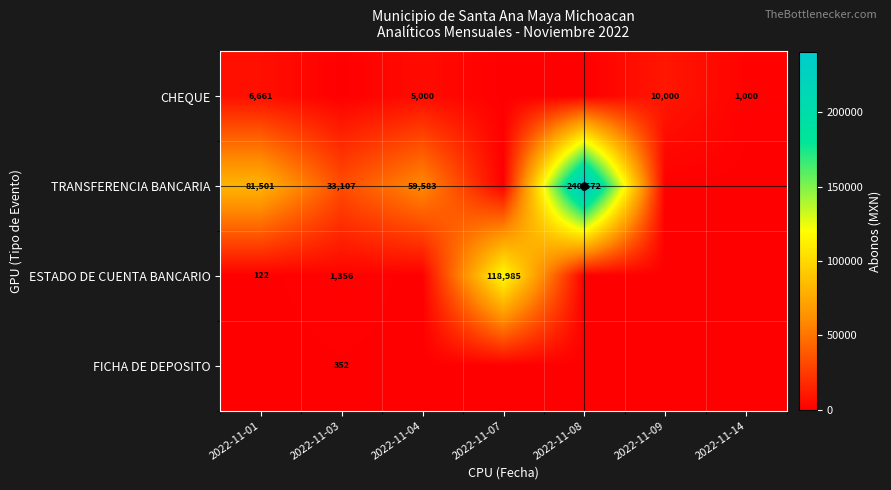

Between 2022-11-04 and 2022-11-14, which series saw the biggest shift?

TRANSFERENCIA BANCARIA